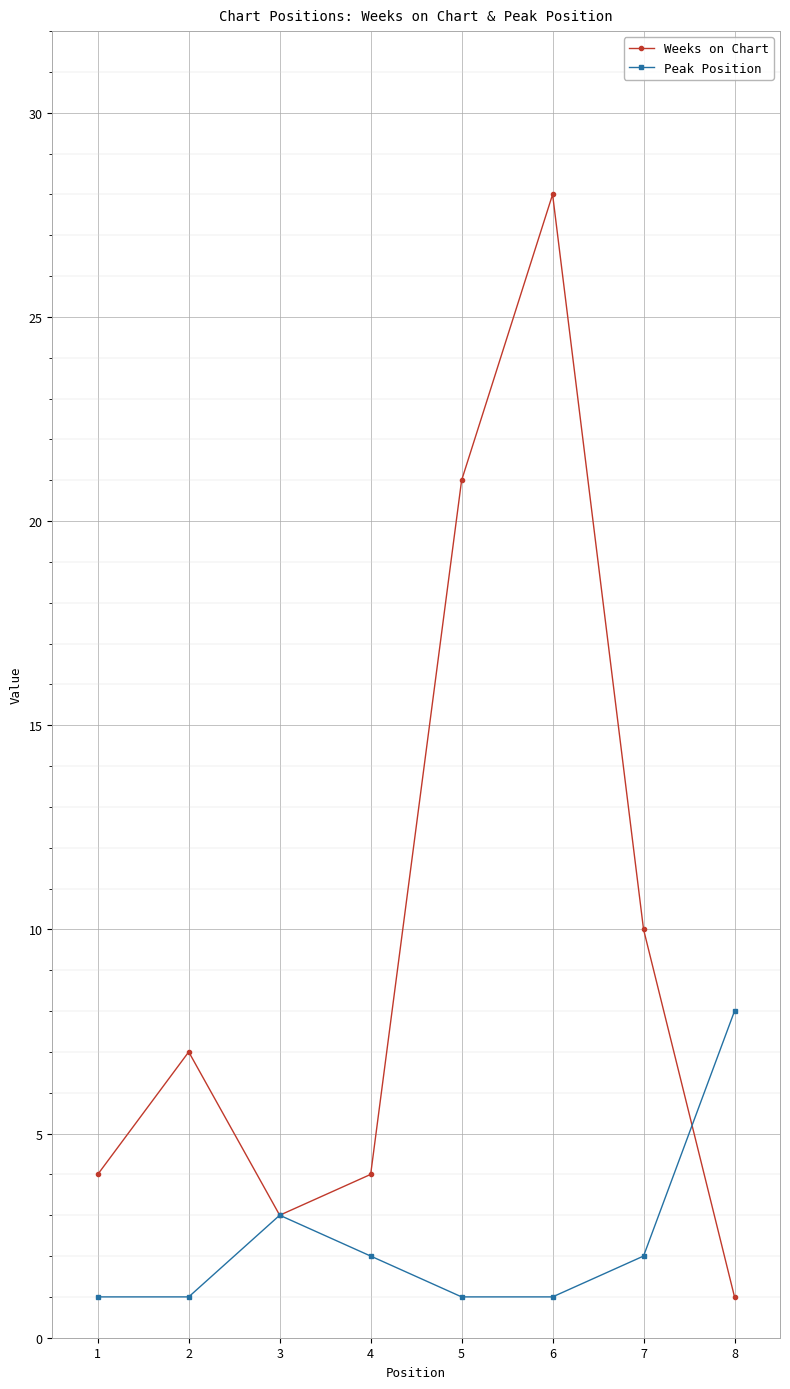

Which series has the largest total across all categories?

Weeks on Chart